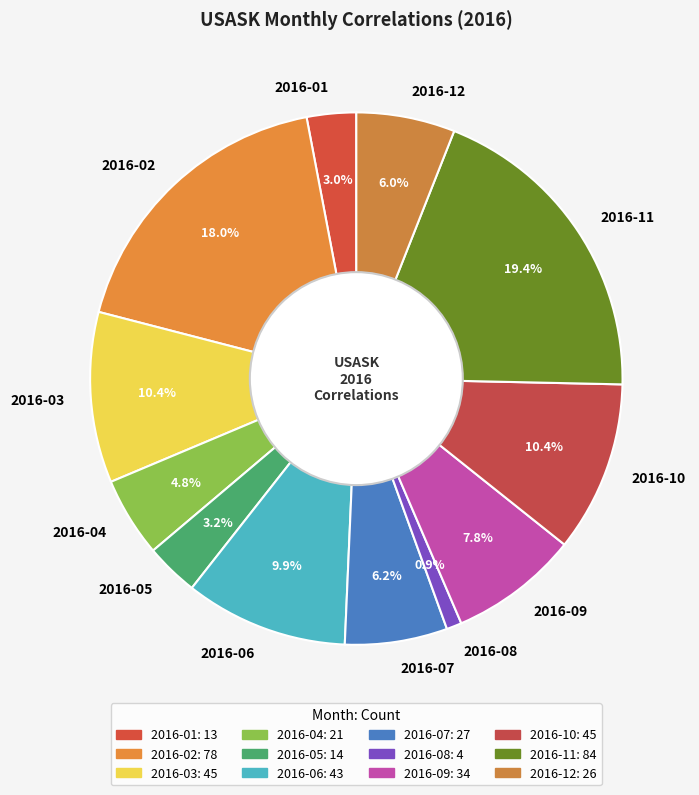

To the nearest percent, what portion does 2016-11 represent?

19%